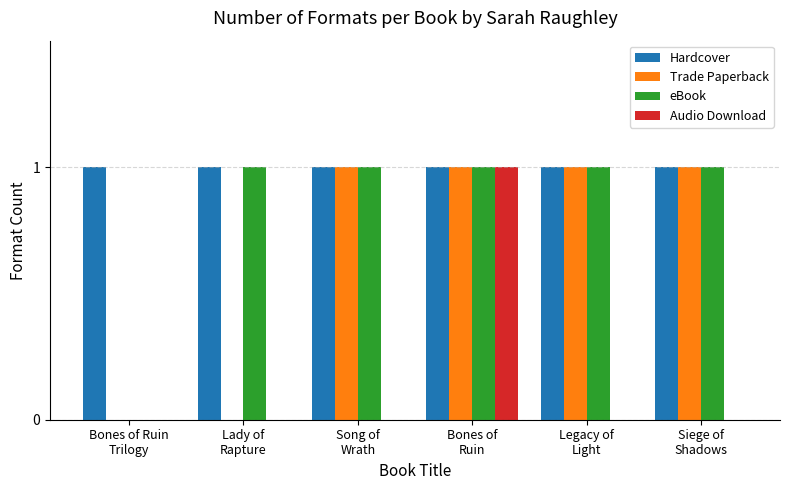

Reading left to right, what are all the values shown in this chart?

Hardcover: Bones of Ruin
Trilogy=1	Lady of
Rapture=1	Song of
Wrath=1	Bones of
Ruin=1	Legacy of
Light=1	Siege of
Shadows=1
Trade Paperback: Bones of Ruin
Trilogy=0	Lady of
Rapture=0	Song of
Wrath=1	Bones of
Ruin=1	Legacy of
Light=1	Siege of
Shadows=1
eBook: Bones of Ruin
Trilogy=0	Lady of
Rapture=1	Song of
Wrath=1	Bones of
Ruin=1	Legacy of
Light=1	Siege of
Shadows=1
Audio Download: Bones of Ruin
Trilogy=0	Lady of
Rapture=0	Song of
Wrath=0	Bones of
Ruin=1	Legacy of
Light=0	Siege of
Shadows=0